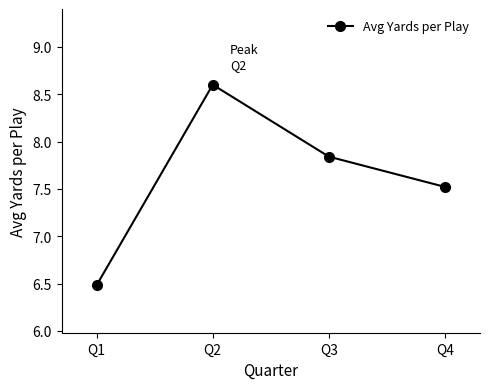

Read the value at Q1.

6.5